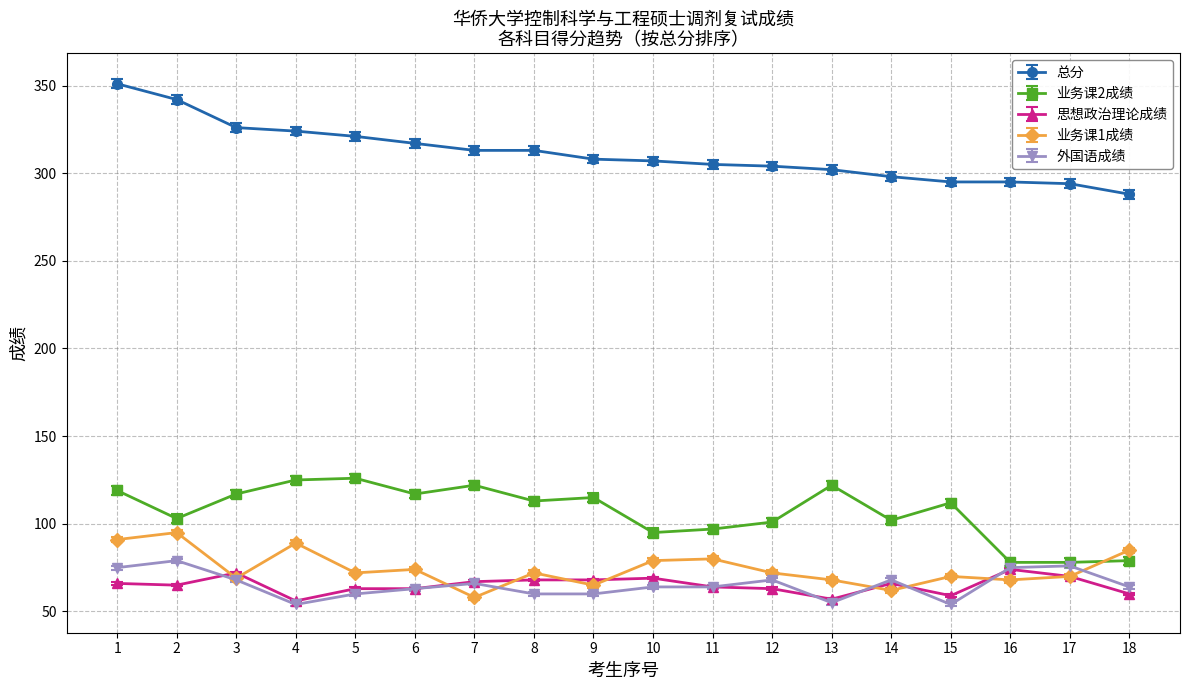

What is the difference between the highest and lowest values at 17?

224